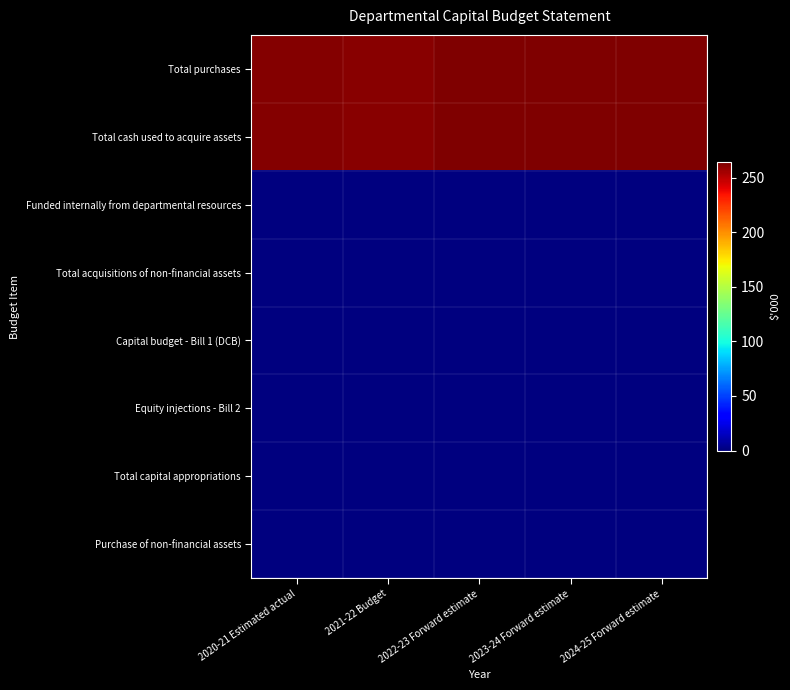

How many distinct data groups are displayed?

8